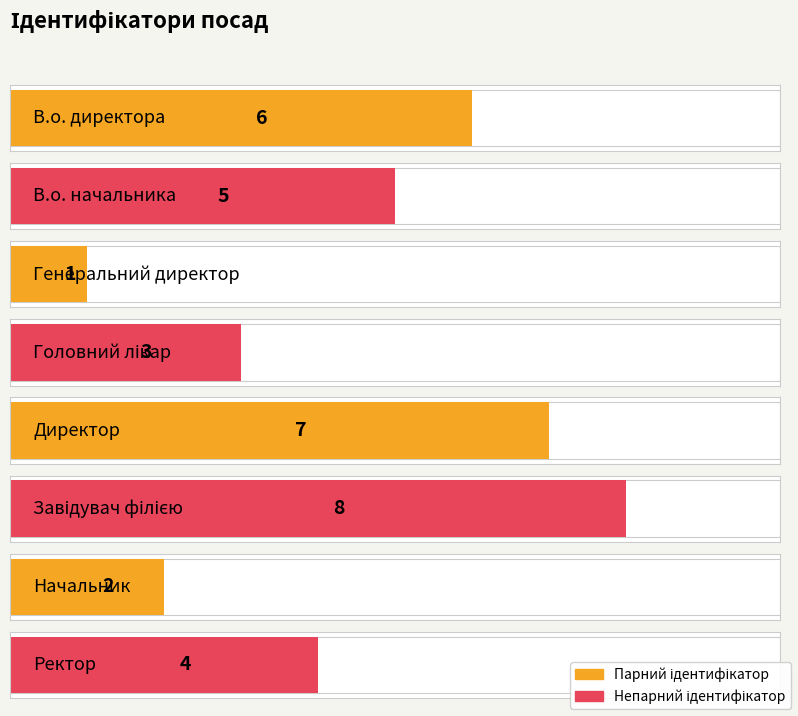

Reading left to right, list all the values displayed in this chart.

6	5	1	3	7	8	2	4